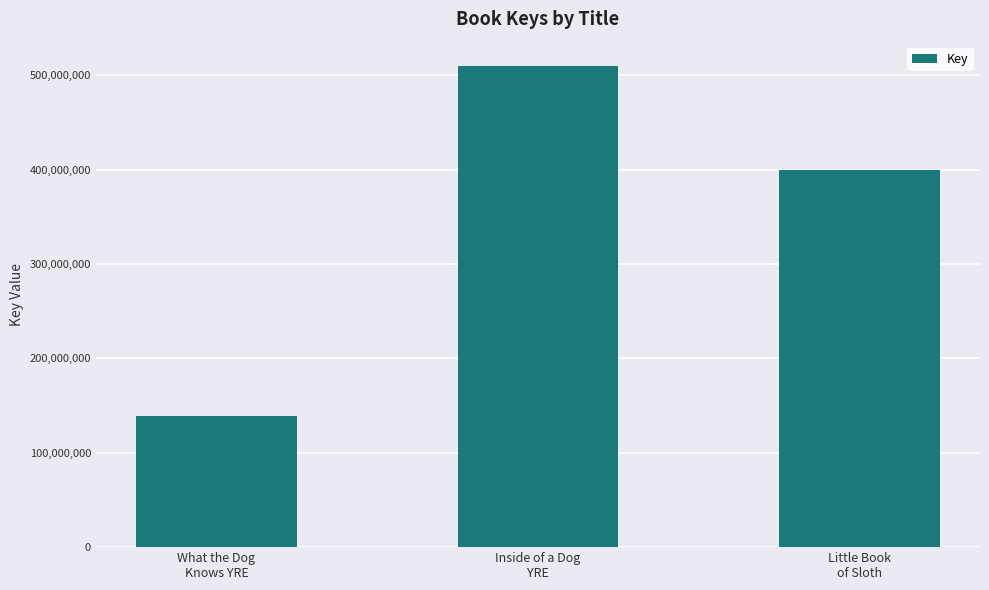

True or false: the data shows 695117186 at Inside of a Dog
YRE.

False